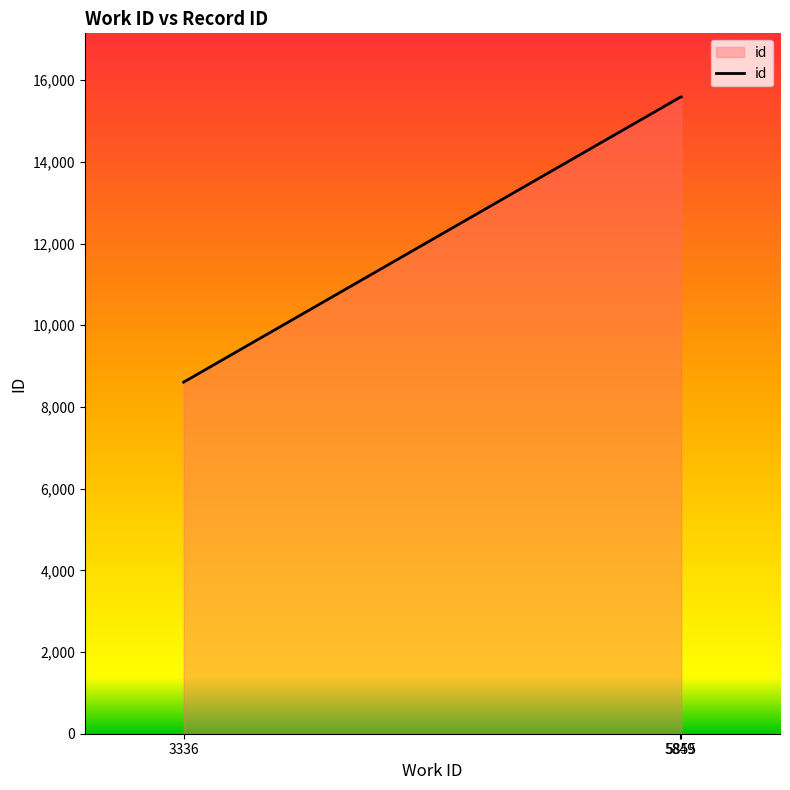

How many lines are shown in the chart?

1